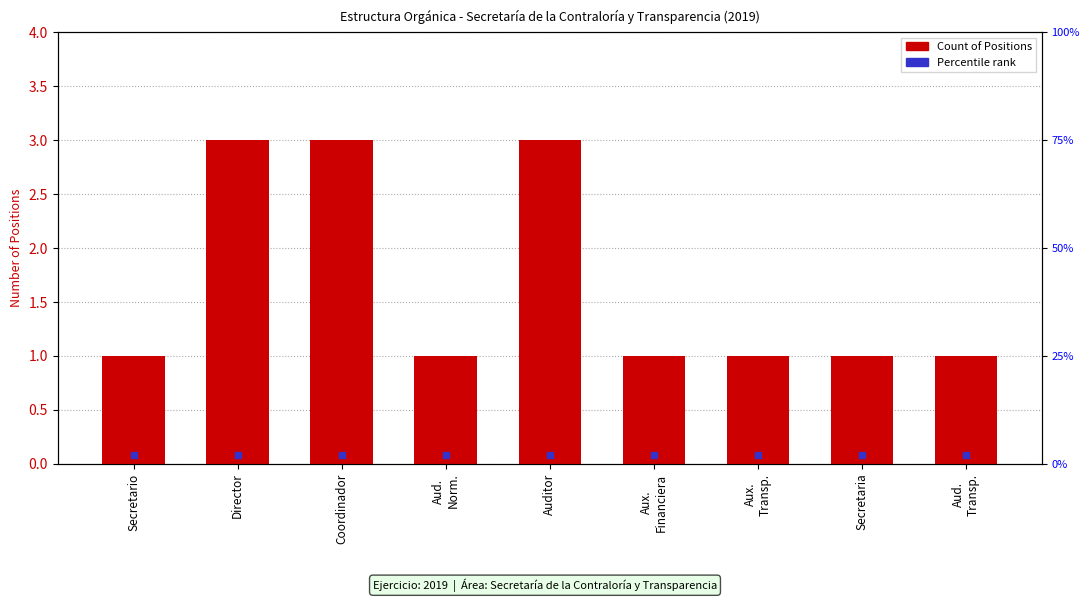

Between Auditor and Aud.
Norm., which is larger?

Auditor